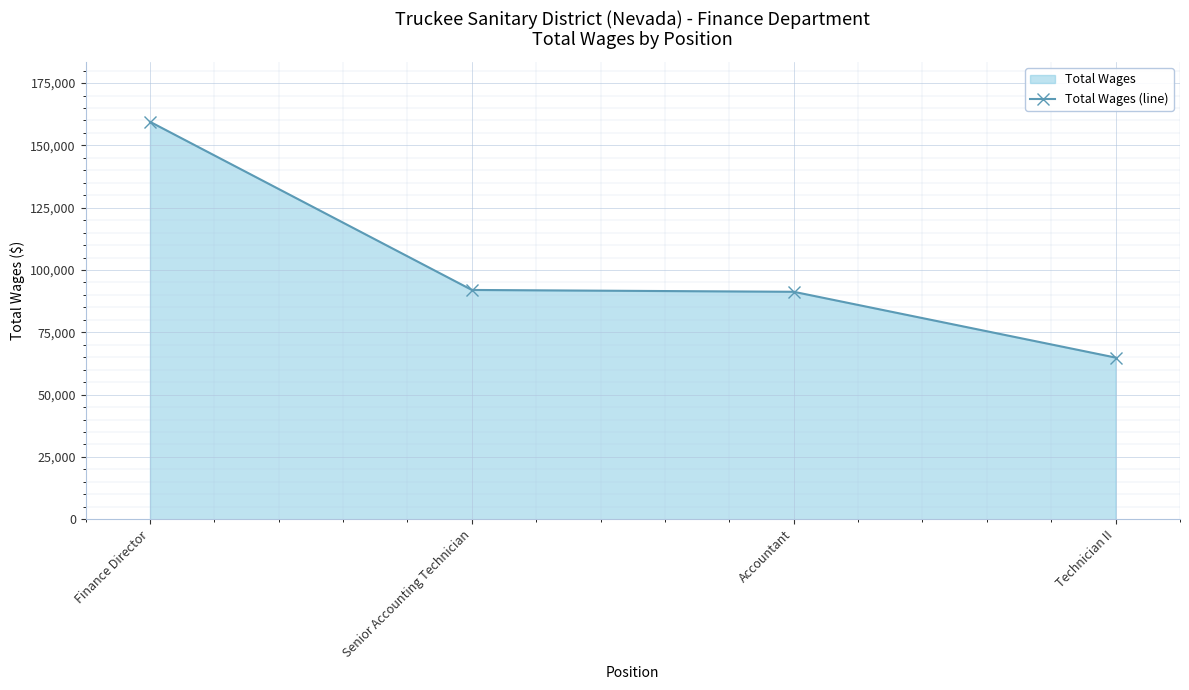

True or false: there are more than 1 points higher than both neighbors.

False